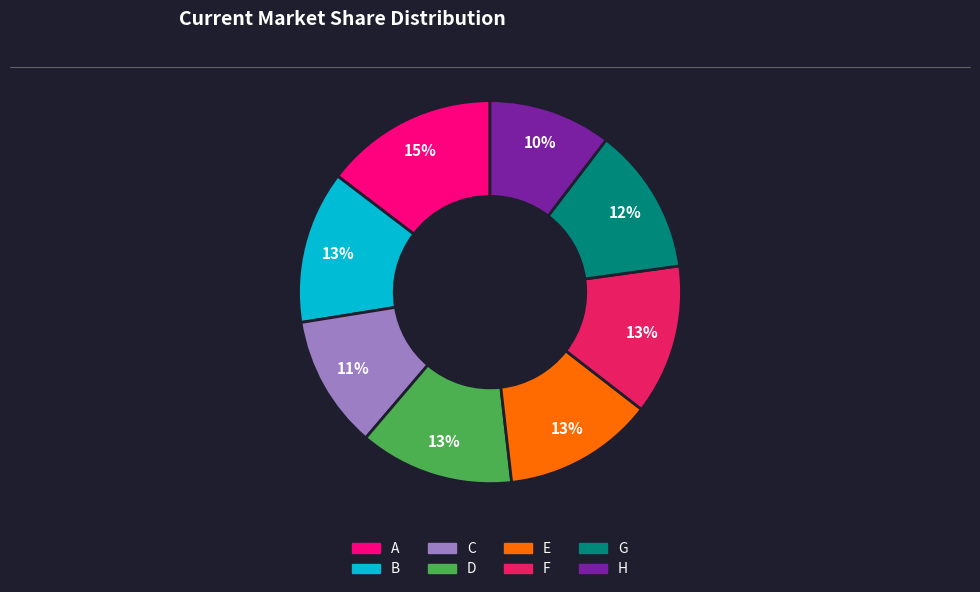

How many slices are in this pie chart?

8